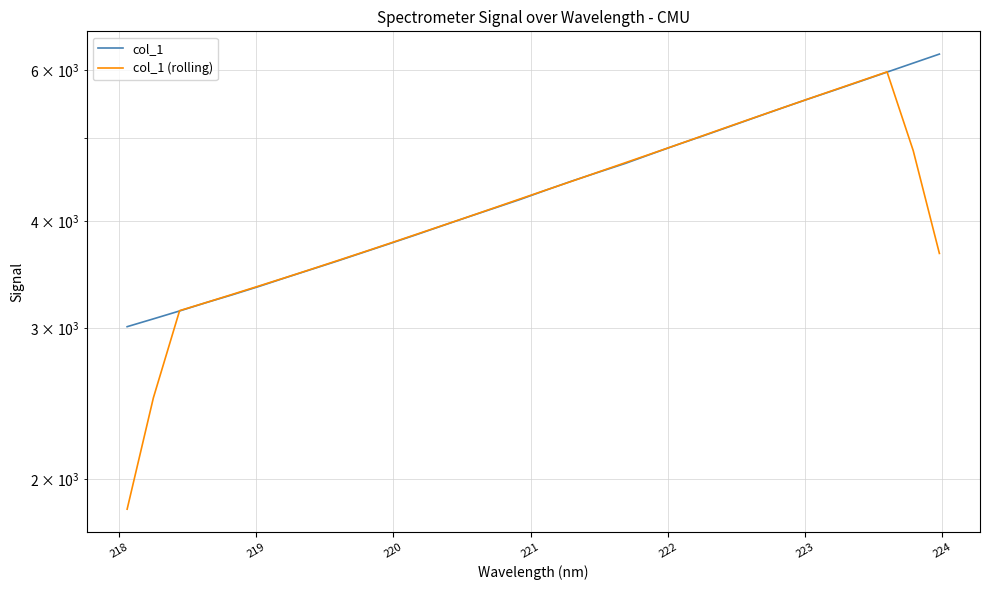

Count the number of data series in this chart.

2